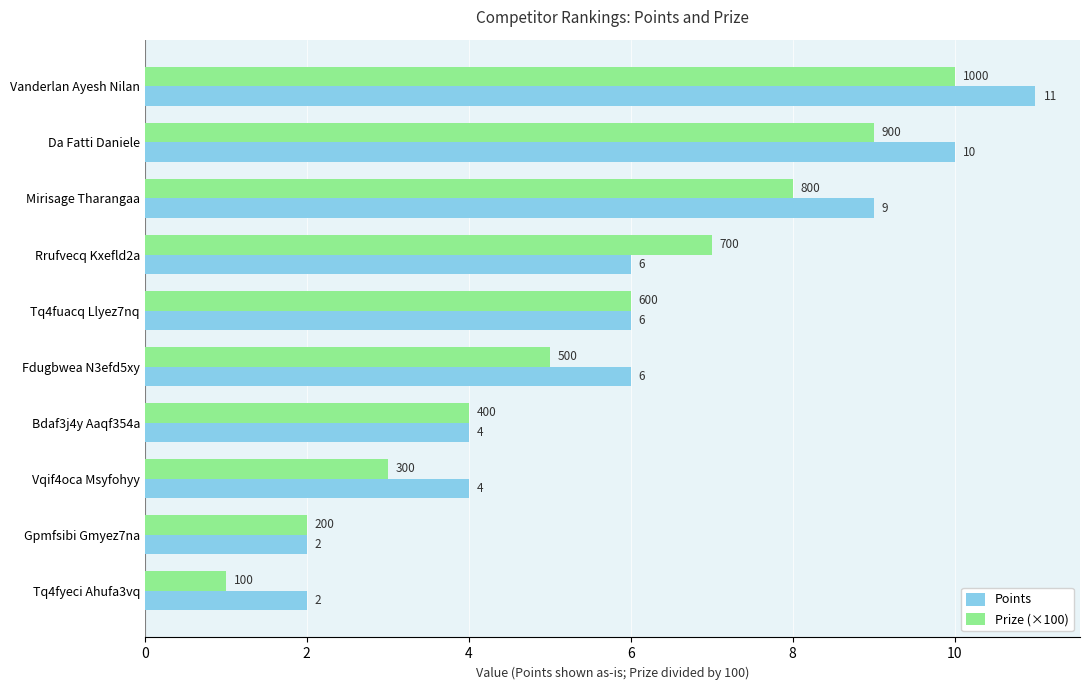

List the series in order of their peak value, highest first.

Points, Prize (×100)